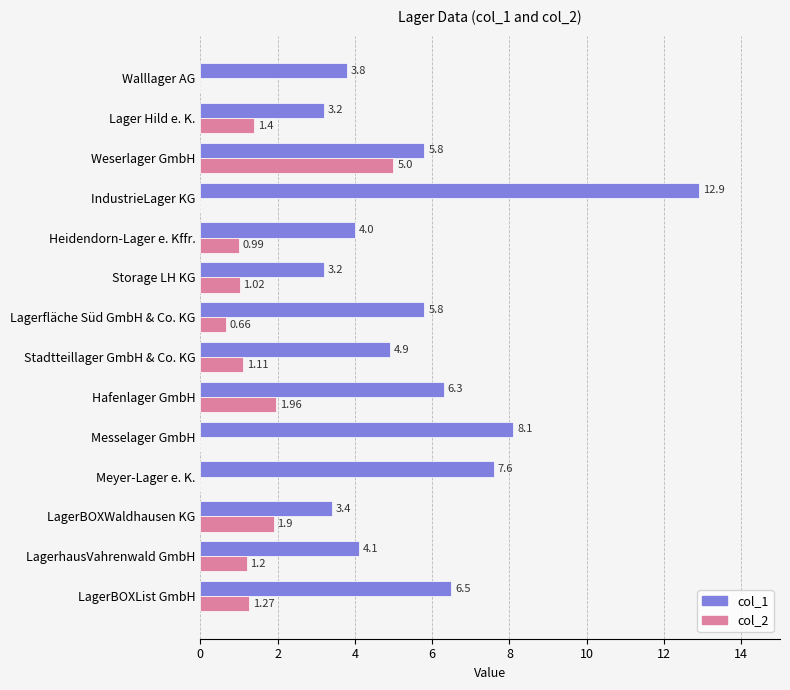

What is the sum of the col_1 values at Heidendorn-Lager e. Kffr. and Lager Hild e. K.?

7.2